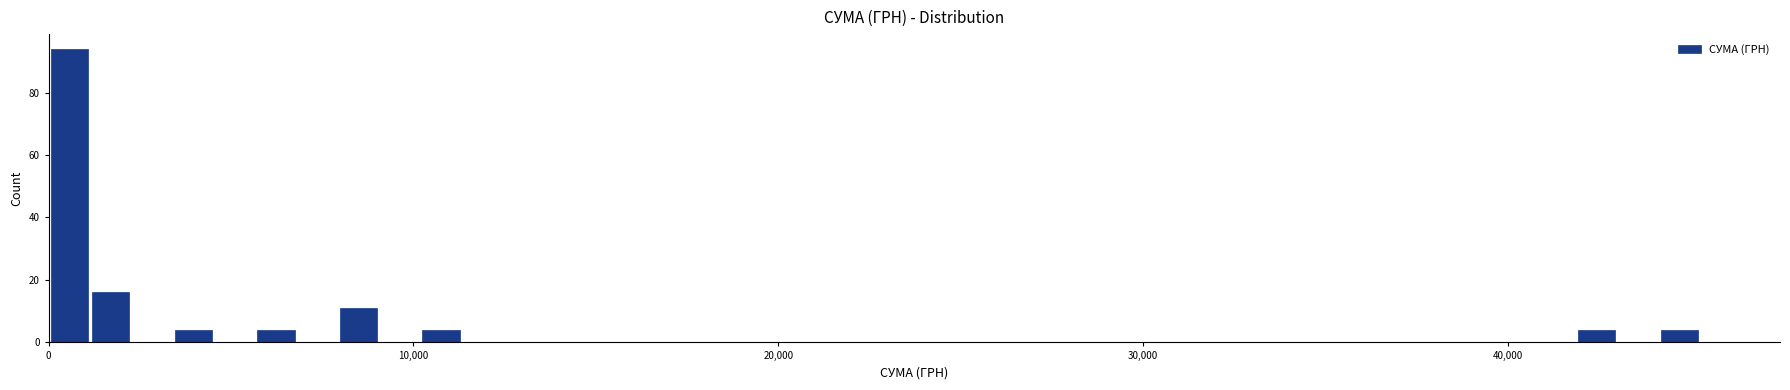

Read against the x-axis, roughly where is the centre of the tallest bar?

1000